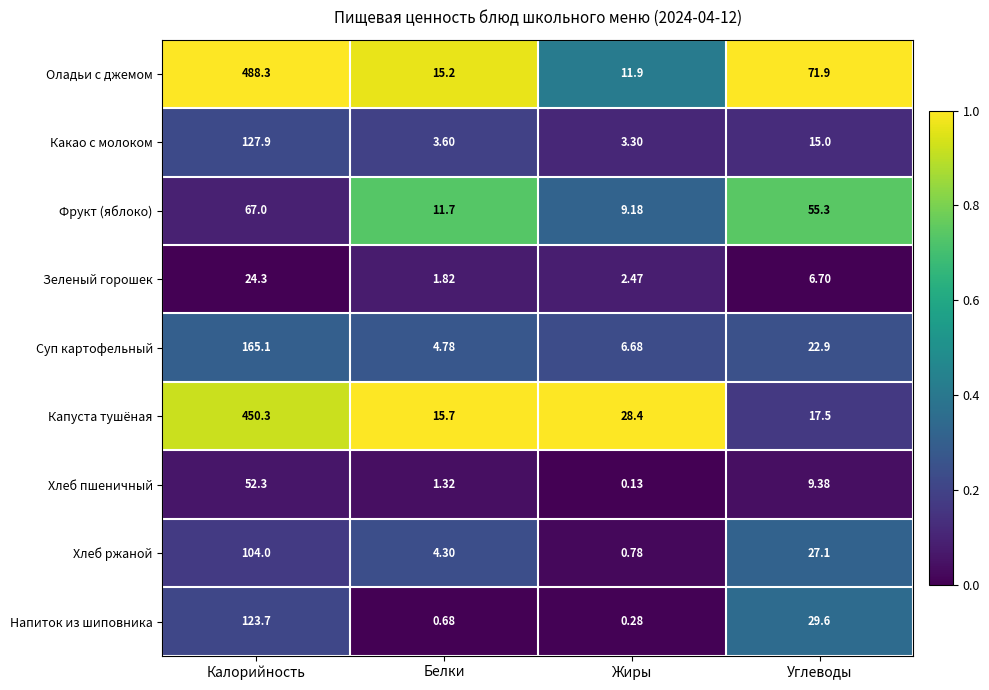

Which series has the widest spread of values?

Оладьи с джемом